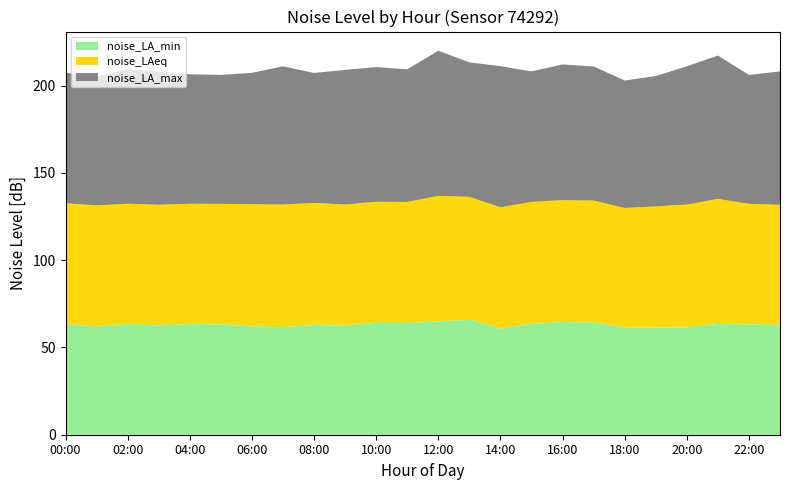

Reading right to left, extract all data points from this chart.

noise_LA_min: 62.7	63.1	63.4	61.5	61.3	61.2	64.2	64.6	63.5	60.9	65.9	64.8	64.0	64.1	62.5	62.8	61.5	62.1	63.1	63.4	62.7	63.1	62.0	63.1
noise_LAeq: 69.1	69.1	71.7	70.3	69.5	68.7	69.9	69.8	69.9	69.5	70.4	72.0	69.4	69.4	69.4	70.0	70.3	70.0	69.1	69.0	69.1	69.3	69.3	69.5
noise_LA_max: 76.4	73.9	82.2	79.2	74.7	73.1	76.9	77.8	74.8	80.9	77.1	83.2	76.0	77.2	77.2	74.5	79.2	75.3	73.9	74.2	76.4	77.2	73.8	74.8